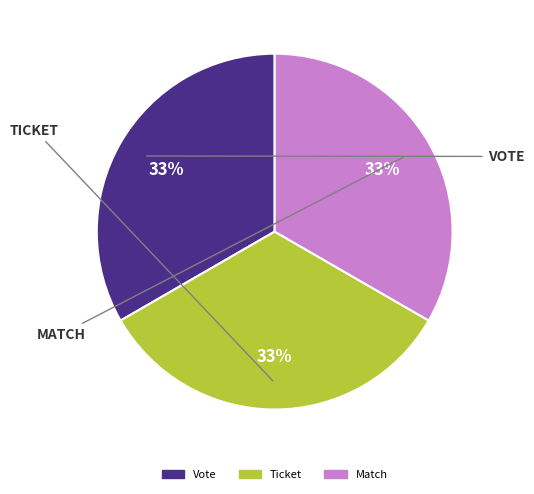

To the nearest percent, what percentage of the pie is Vote?

33%